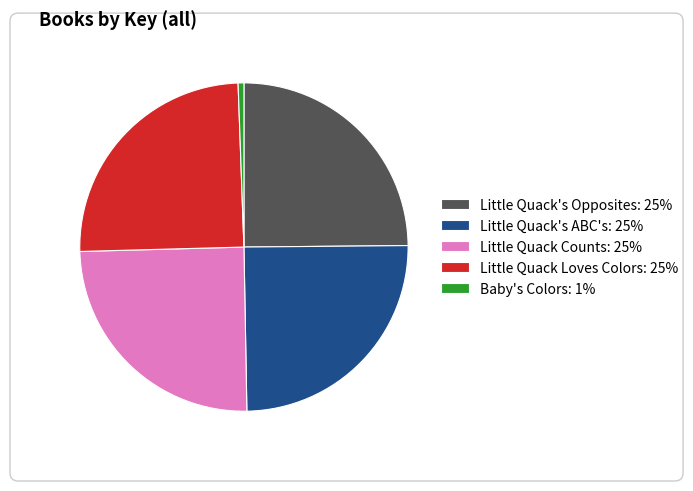

Is the sum of Baby's Colors: 1% and Little Quack Counts: 25% greater than half?

No